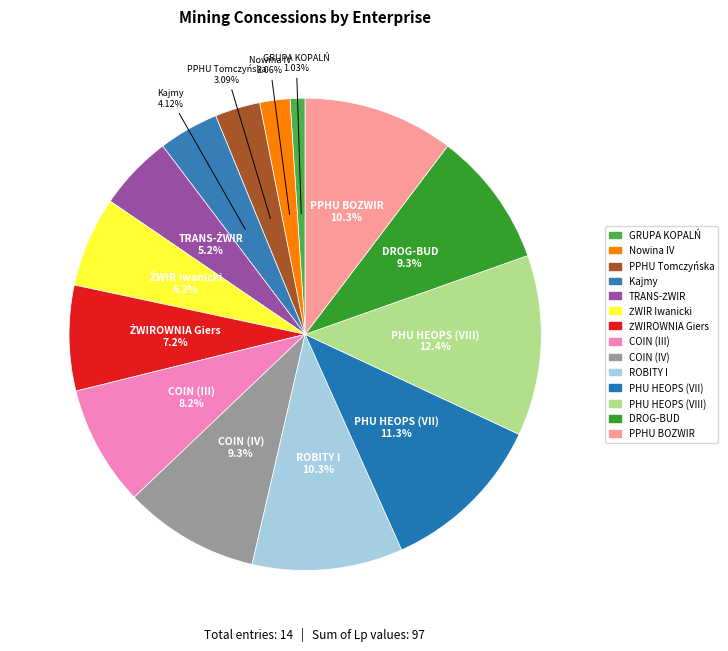

Does ROBITY I account for over 50% of the chart?

No